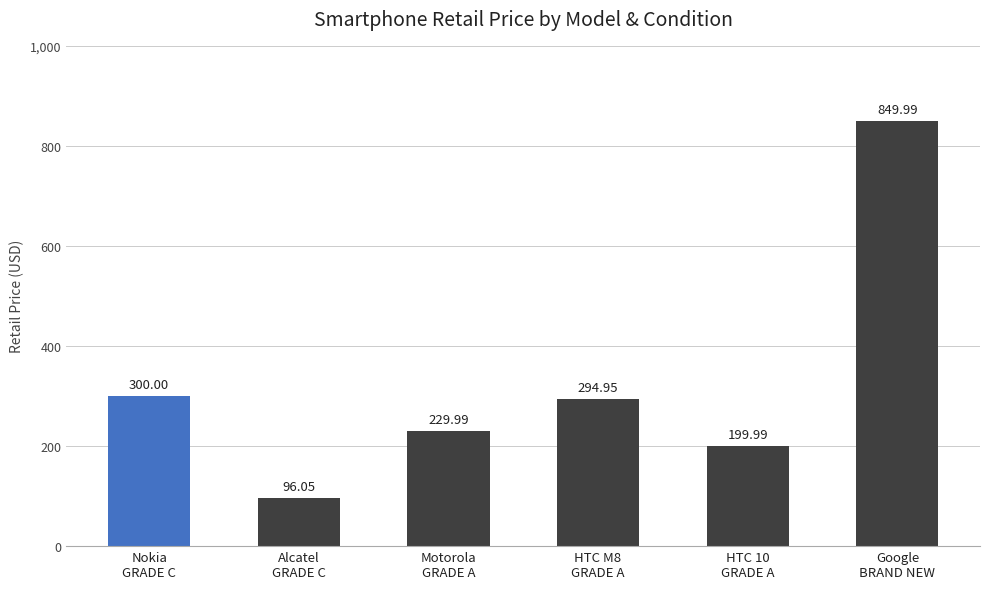

True or false: the data shows 322.0 at HTC 10
GRADE A.

False